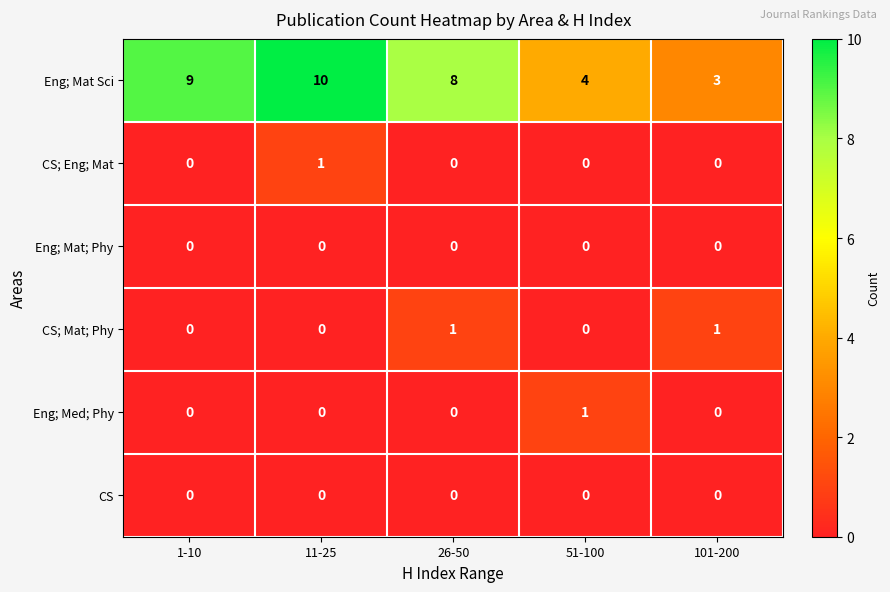

The value of Eng; Med; Phy at 11-25 is -1. True or false?

False